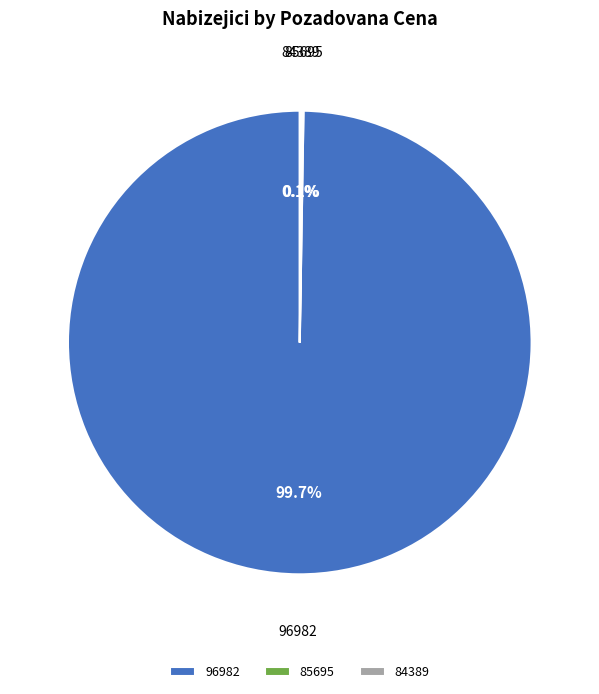

Which category has the biggest portion of the pie?

96982